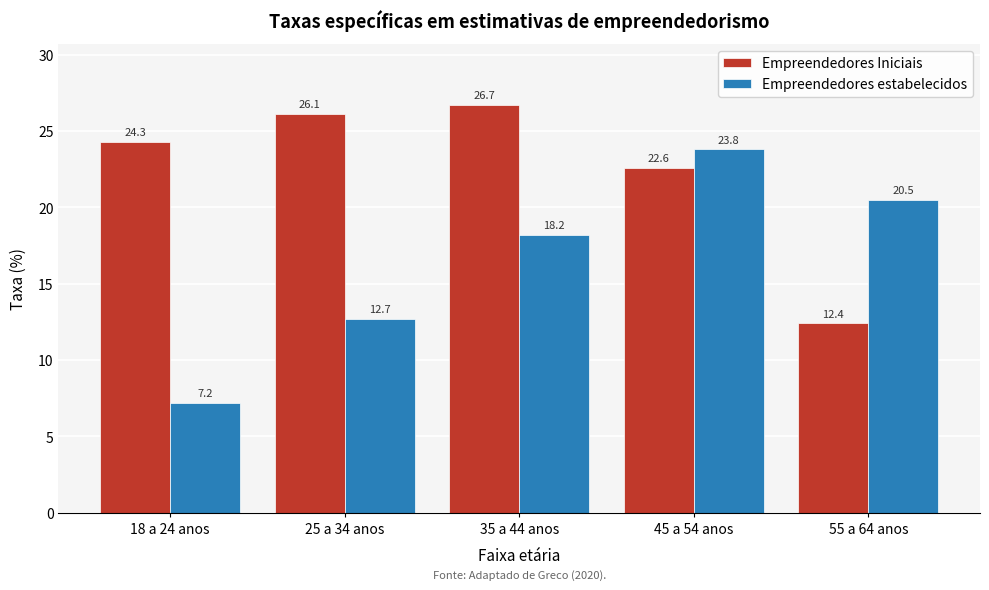

Reading left to right, list all the values displayed in this chart.

Empreendedores Iniciais: 18 a 24 anos=24.3	25 a 34 anos=26.1	35 a 44 anos=26.7	45 a 54 anos=22.6	55 a 64 anos=12.4
Empreendedores estabelecidos: 18 a 24 anos=7.2	25 a 34 anos=12.7	35 a 44 anos=18.2	45 a 54 anos=23.8	55 a 64 anos=20.5